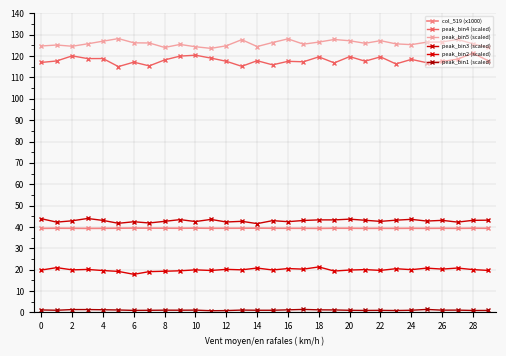

At how many categories does at least one series exceed 71?

30